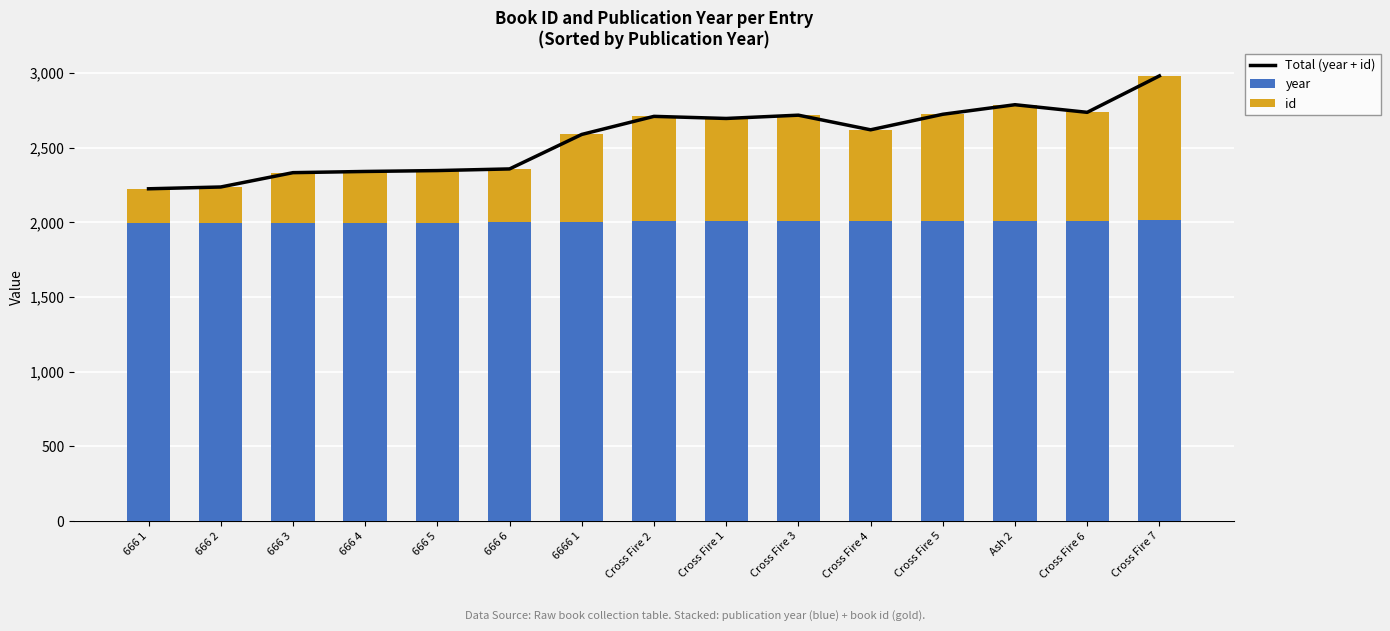

At how many categories does at least one series exceed 1247?

15